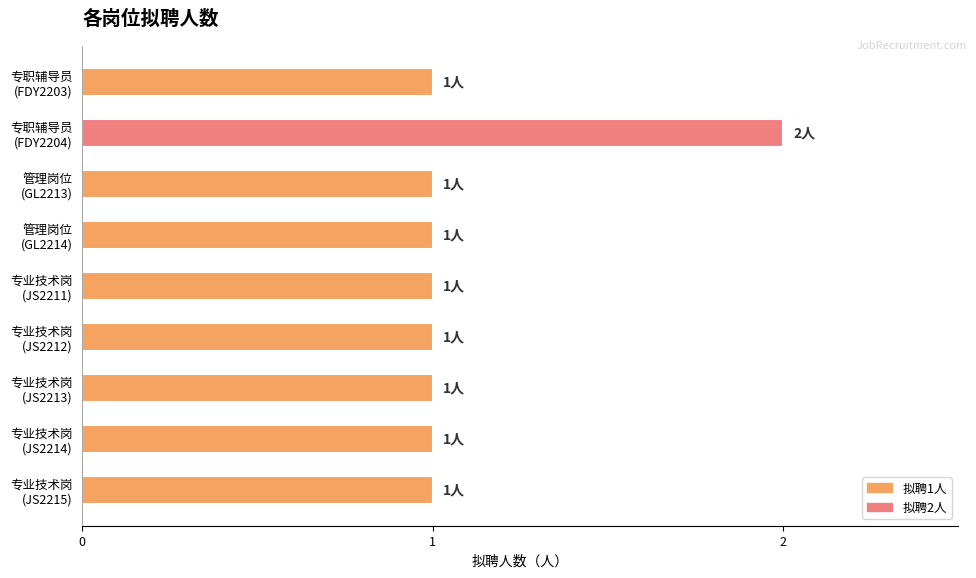

Are the bars horizontal?

Yes